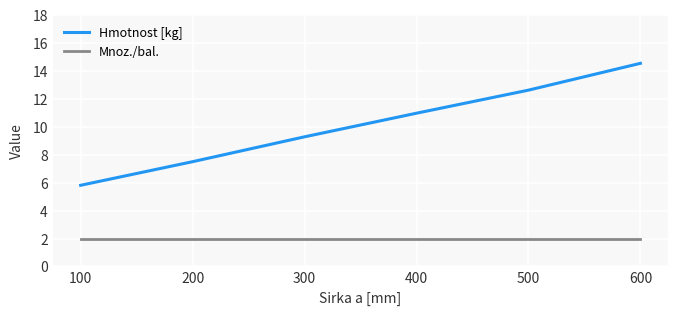

What value does the Hmotnost [kg] series have at 300?

9.3